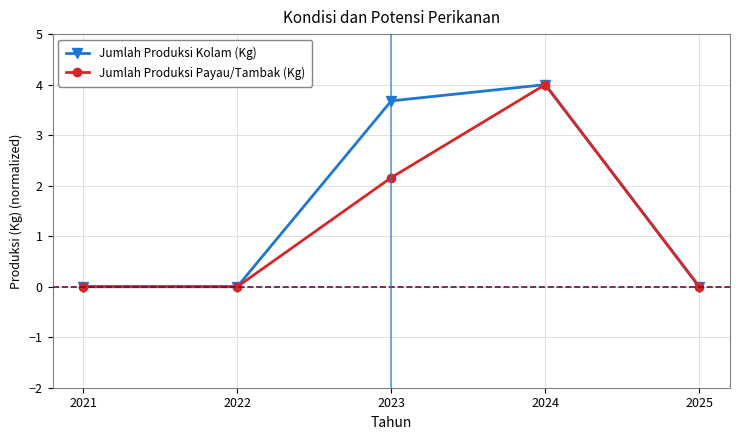

List the series in order of their overall mean, highest first.

Jumlah Produksi Kolam (Kg), Jumlah Produksi Payau/Tambak (Kg)